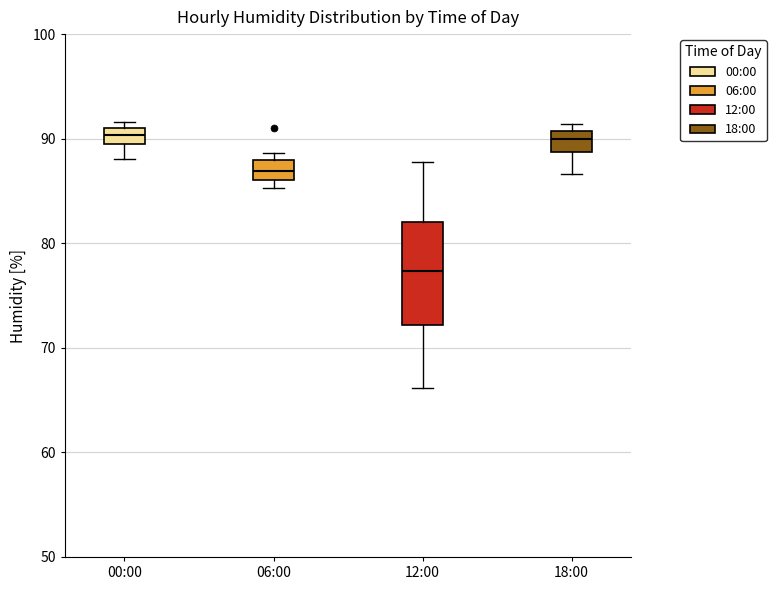

Comparing the boxes themselves (not the whiskers), which one is the tallest?

12:00